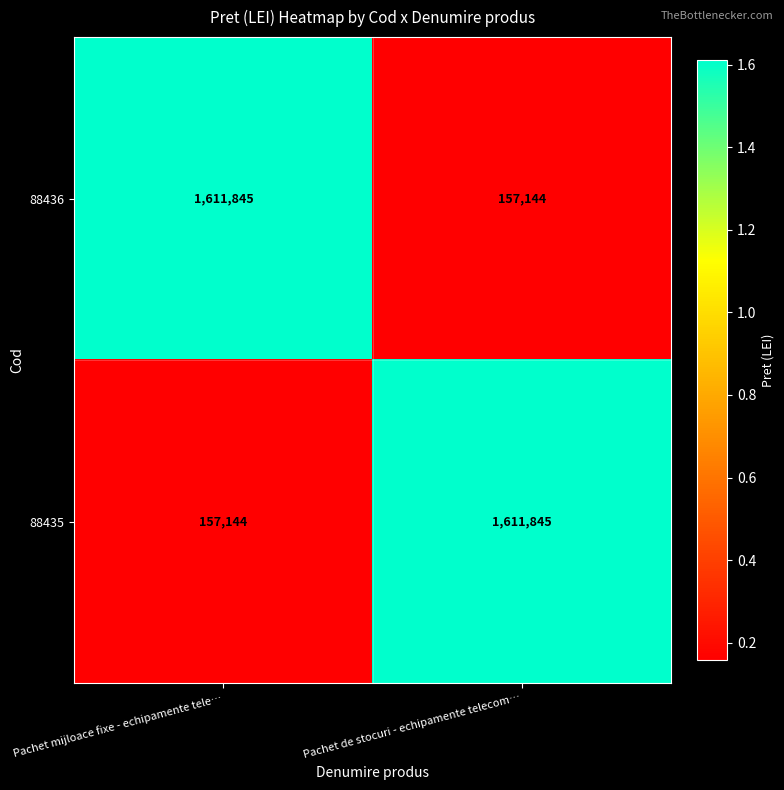

What is the total value across all series at Pachet de stocuri - echipamente telecom…?

1768989